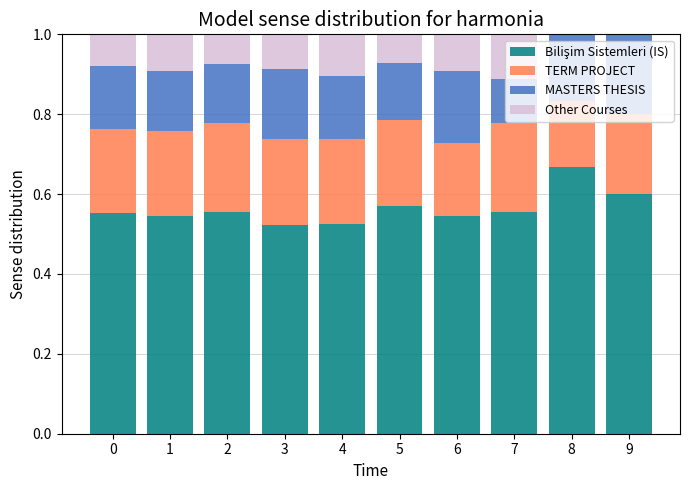

How many series are shown in this chart?

4